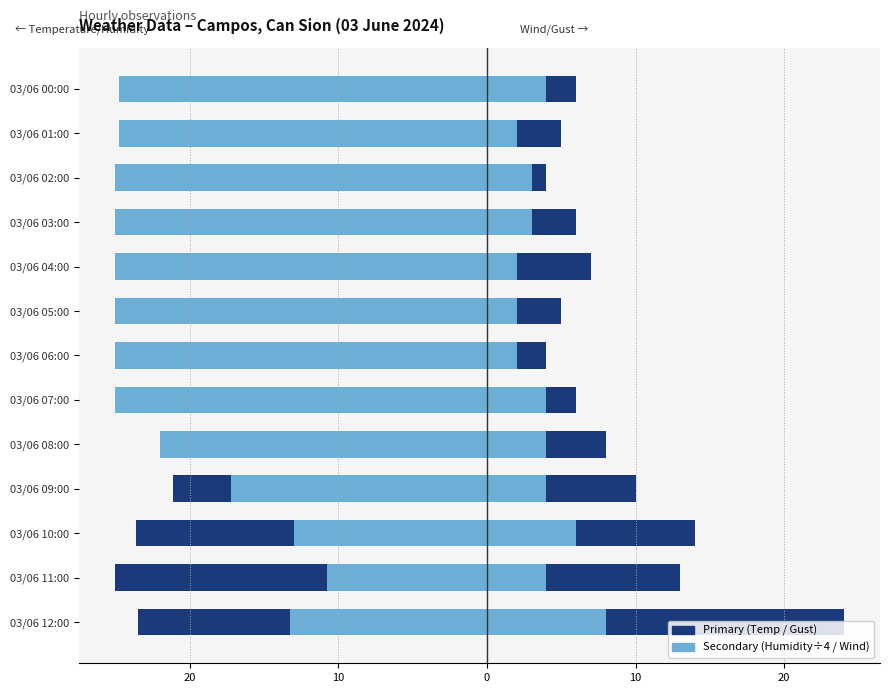

True or false: Humidity (% ÷ 4) has a value of -17.2 at 03/06 09:00.

True